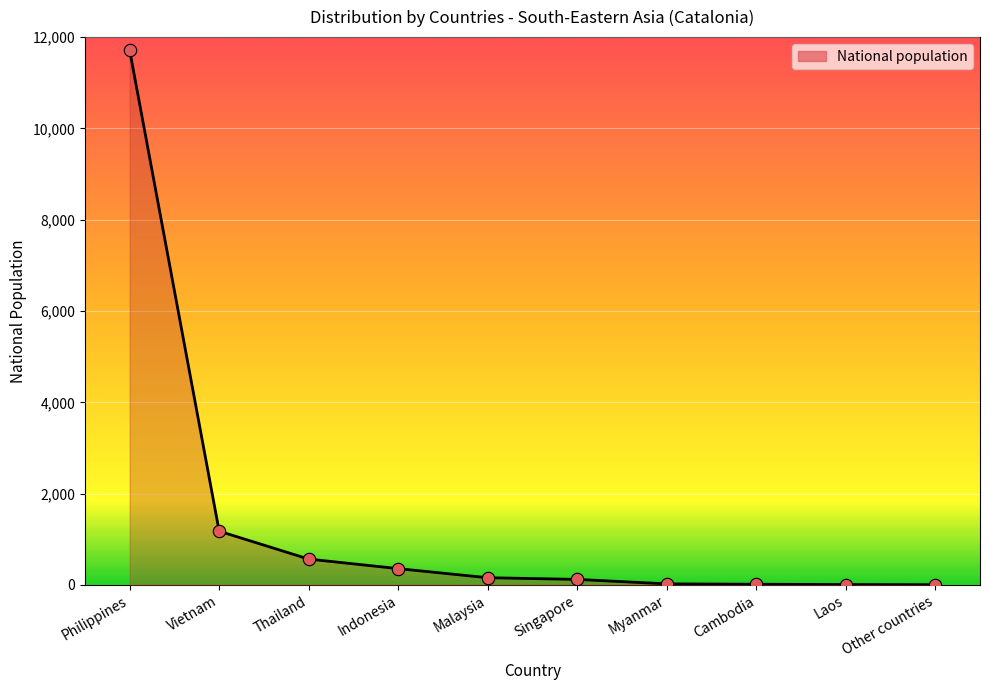

Approximately how many times larger is the value at Philippines compared to Cambodia?

731.9